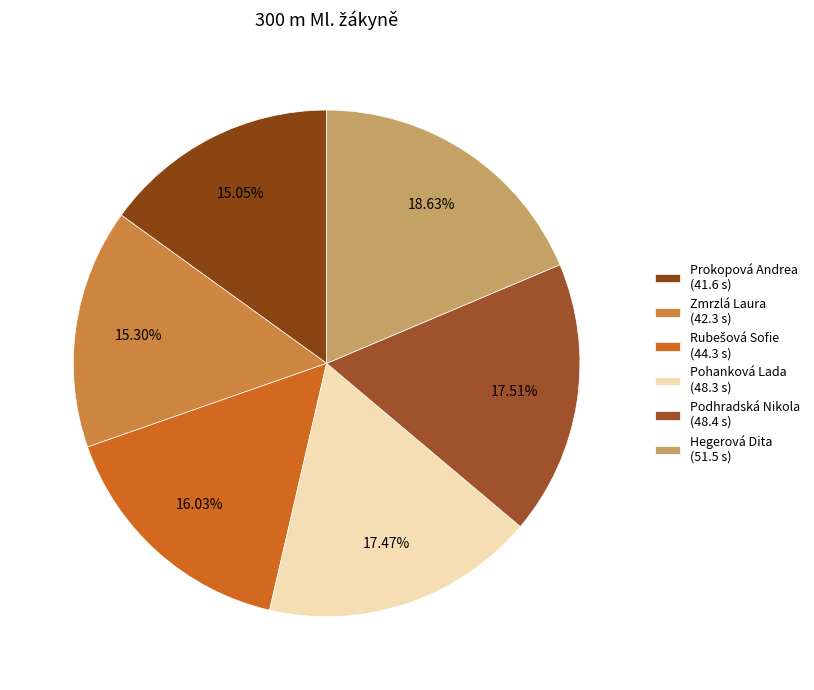

The Hegerová Dita slice represents 19% of the pie. True or false?

True